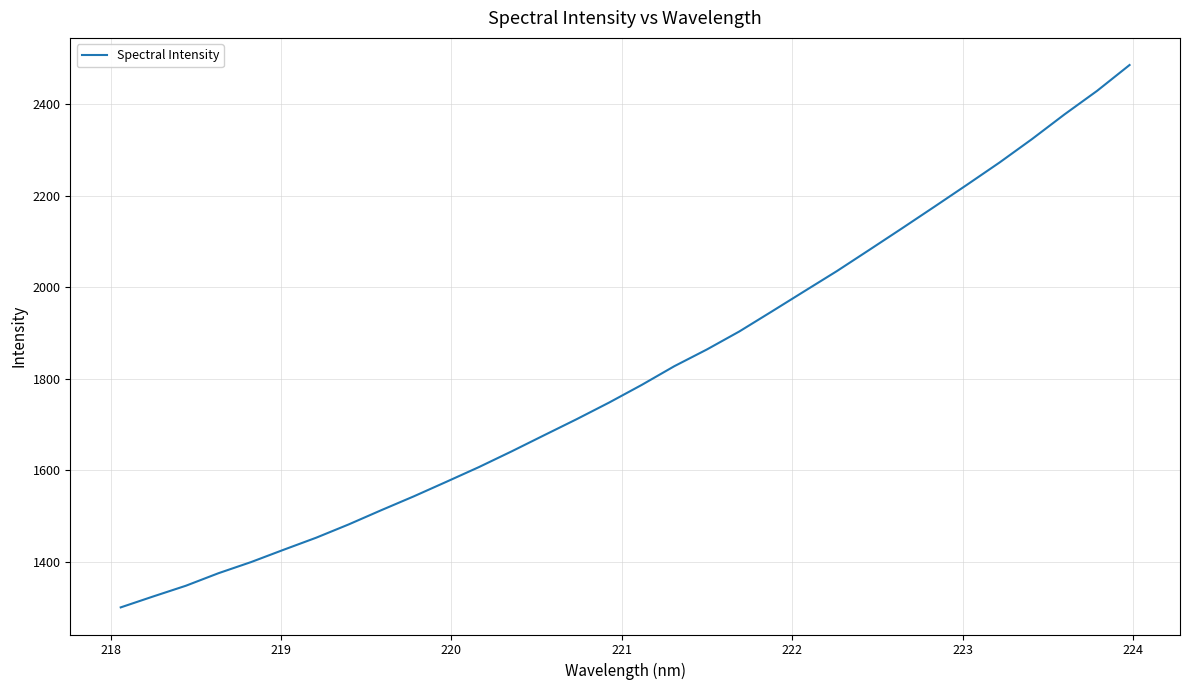

What is the minimum value shown in the chart?

1300.8